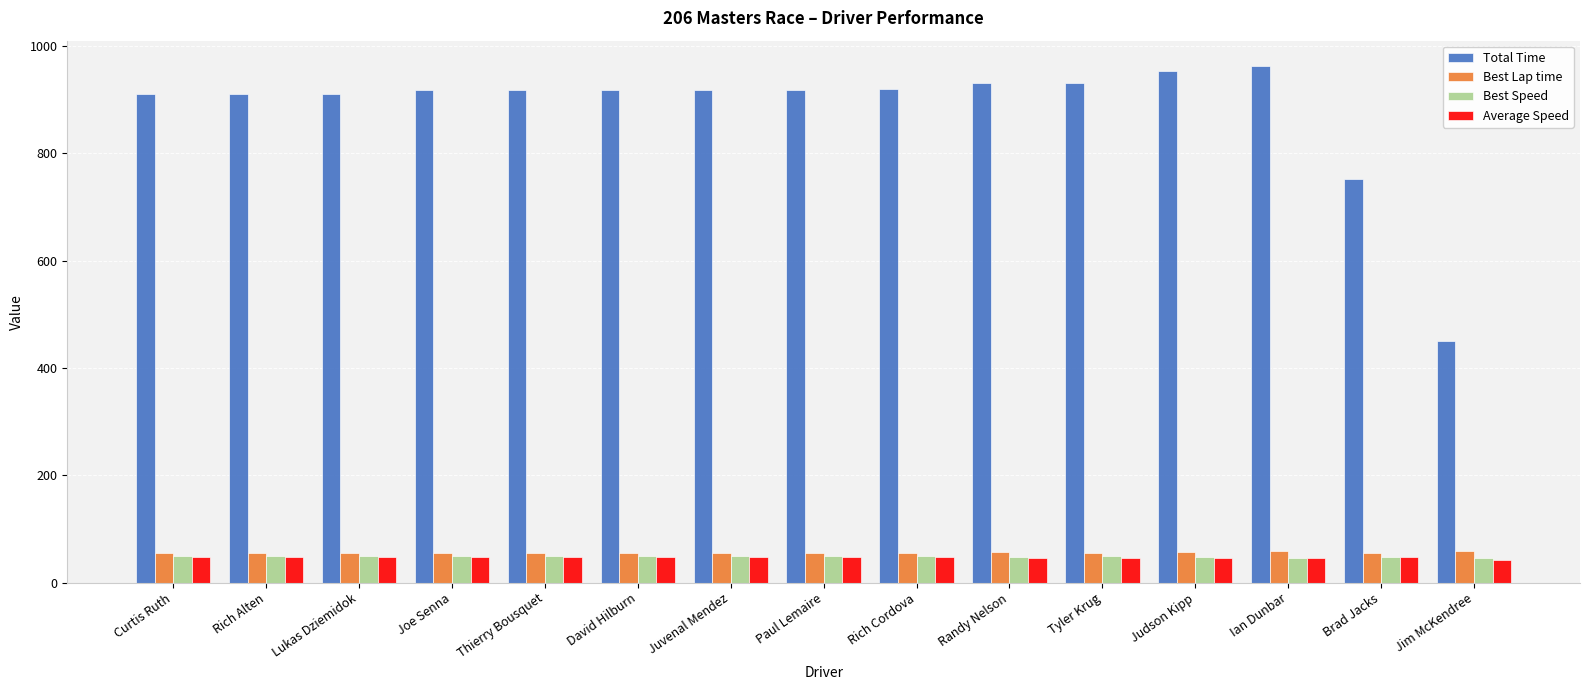

At how many categories does at least one series exceed 239?

15